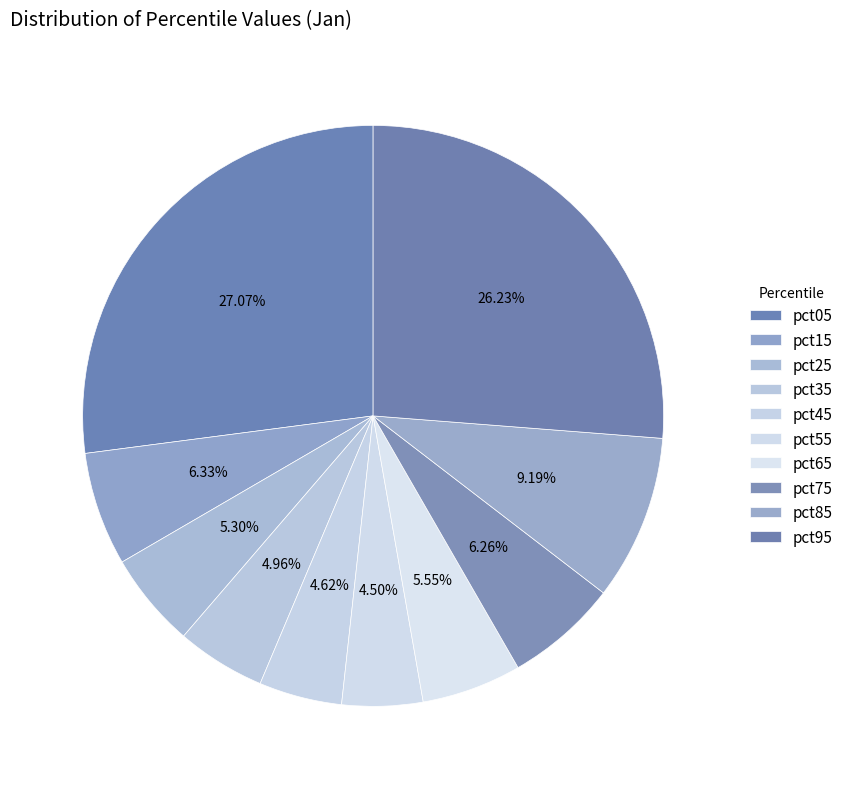

True or false: pct35 accounts for 1% of the total.

False